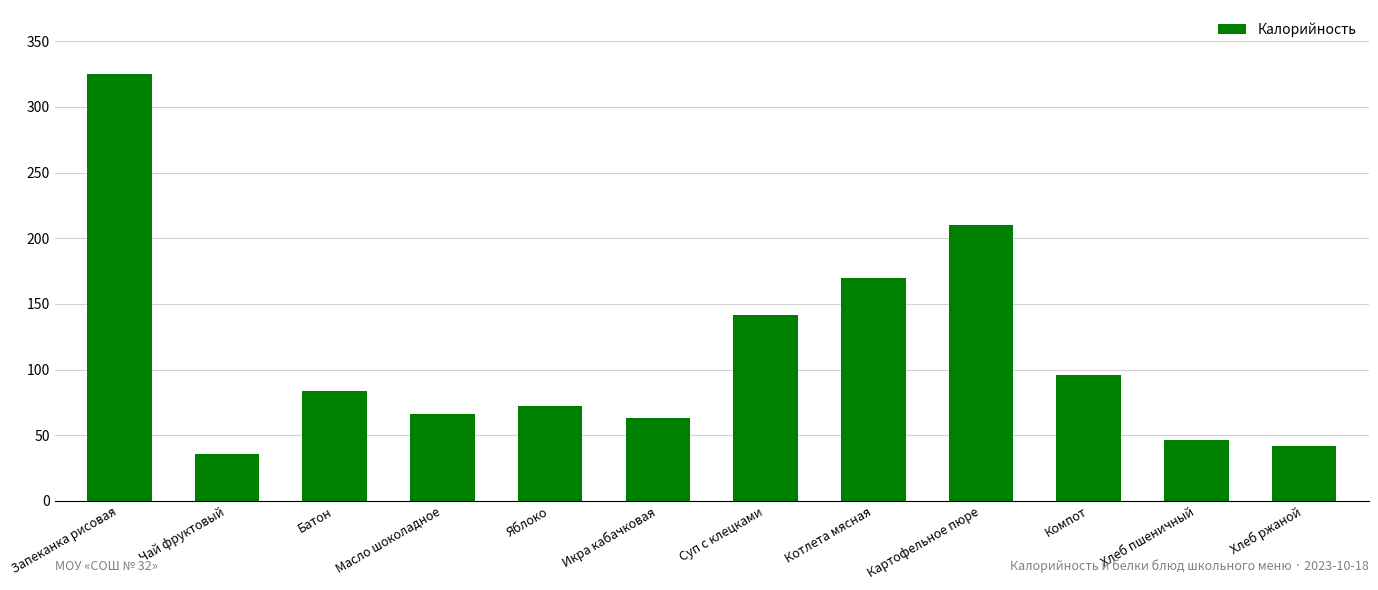

What is the greatest value displayed?

325.0